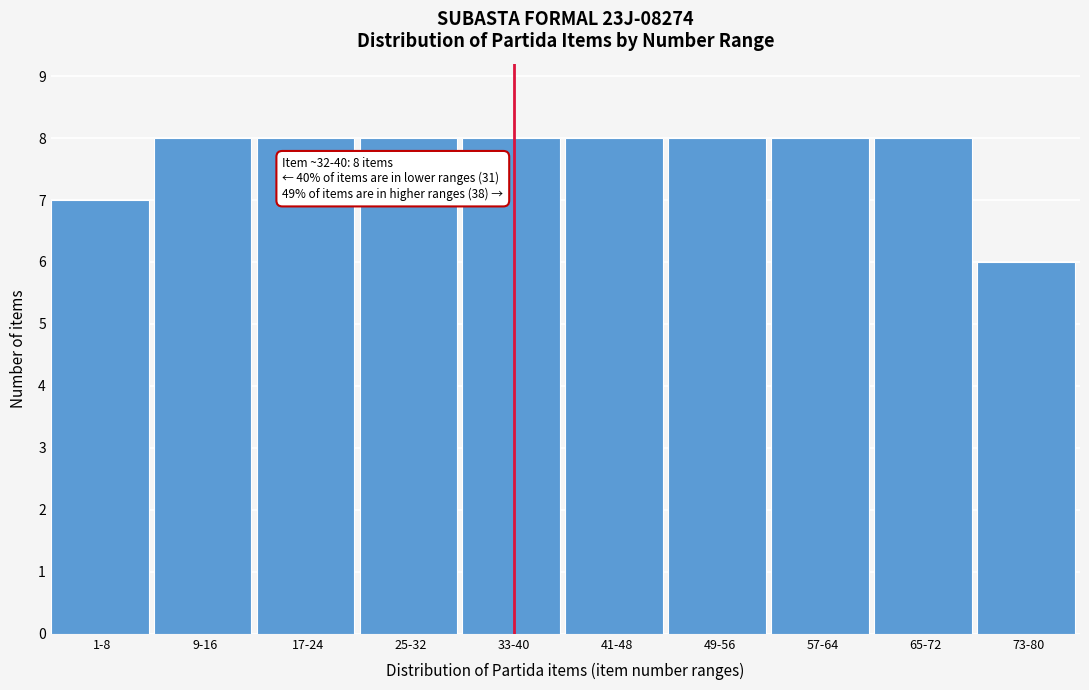

Reading left to right, extract all data points from this chart.

1-8=7	9-16=8	17-24=8	25-32=8	33-40=8	41-48=8	49-56=8	57-64=8	65-72=8	73-80=6